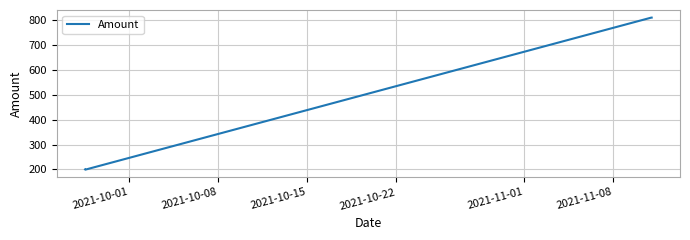

What is the maximum value shown in the chart?

810.0